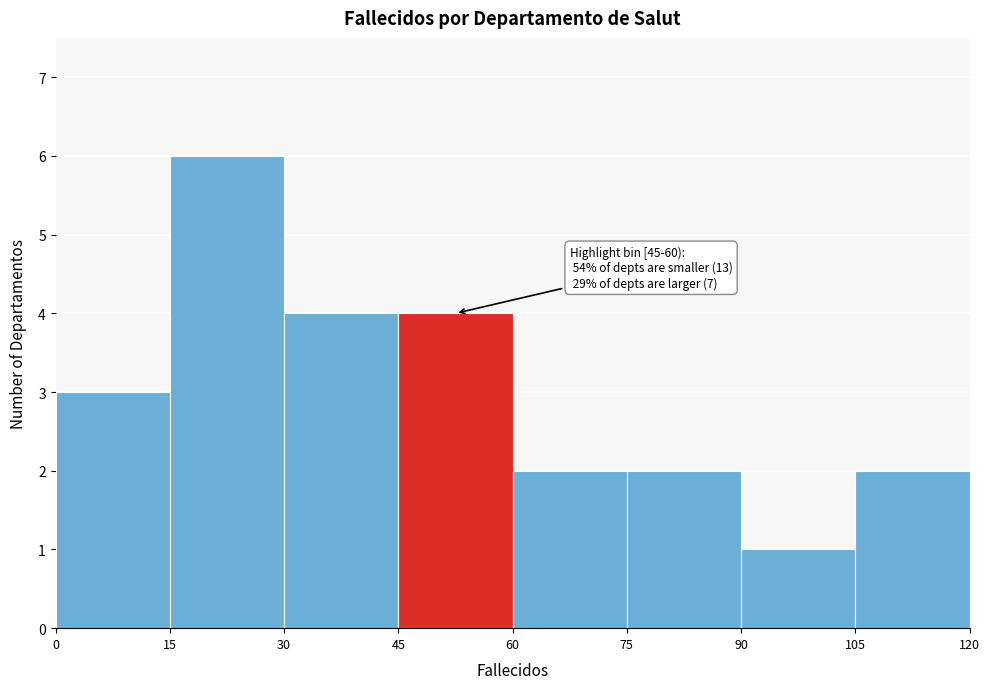

Over which range of the x-axis is the bar tallest?

15 to 30